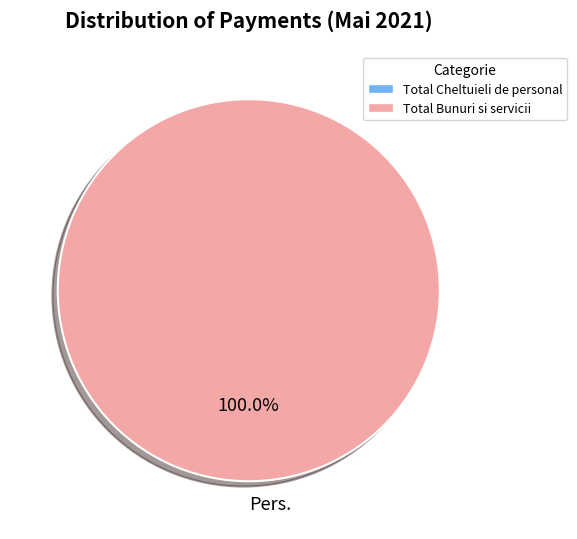

How many slices are in this pie chart?

1